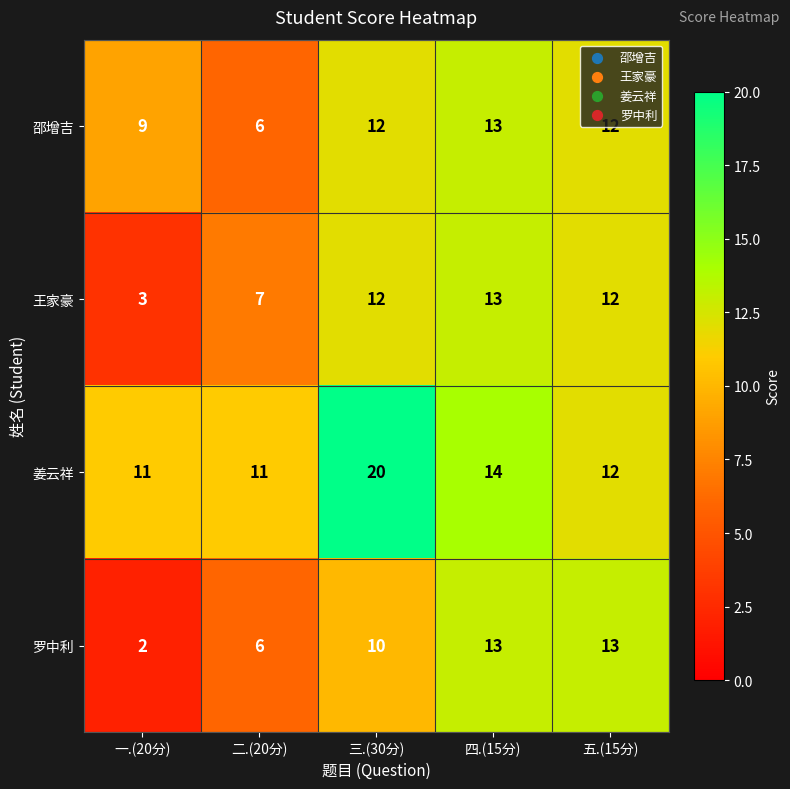

Which label corresponds to the largest value in the chart?

三.(30分)